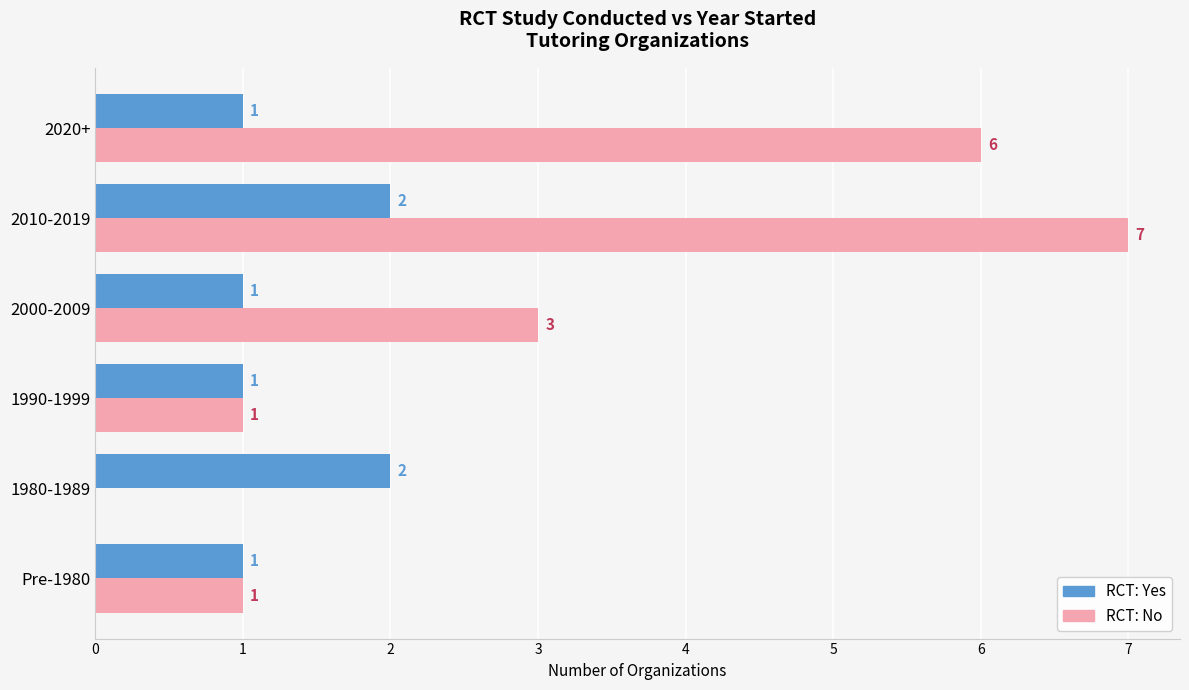

At which category is the sum across all series the highest?

2010-2019